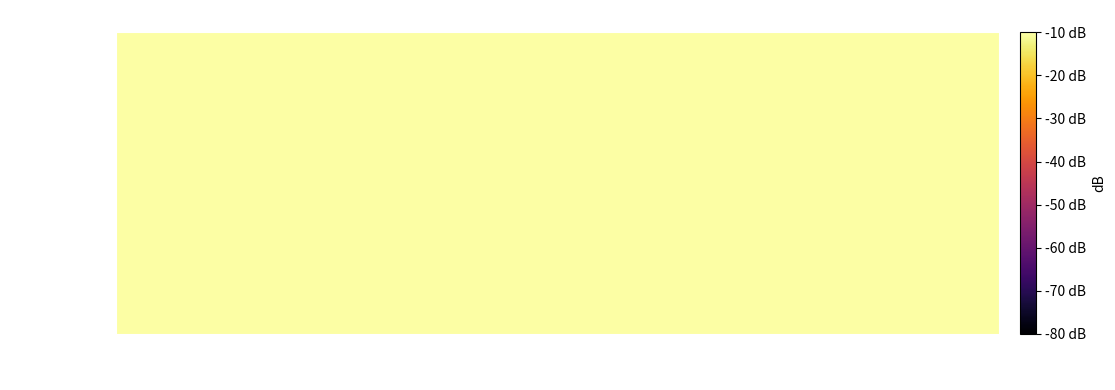

Which series has the largest total across all categories?

0b8e8d14e0…